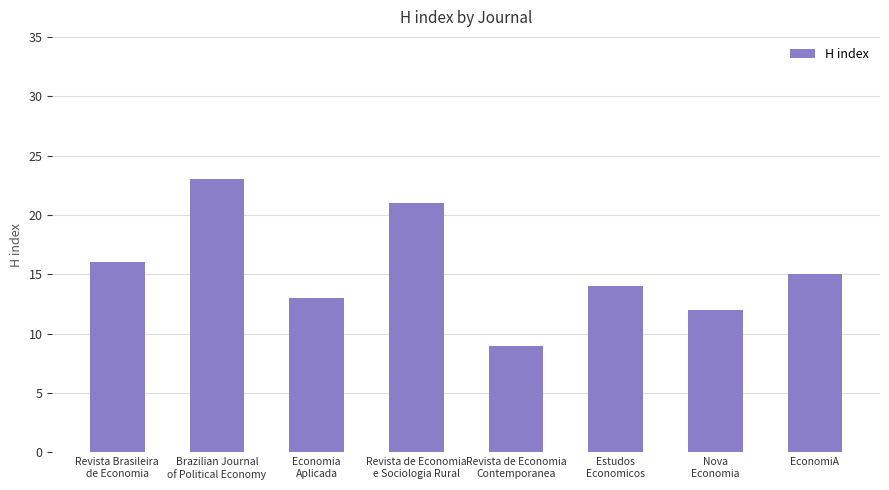

What is the sum of all values?

123